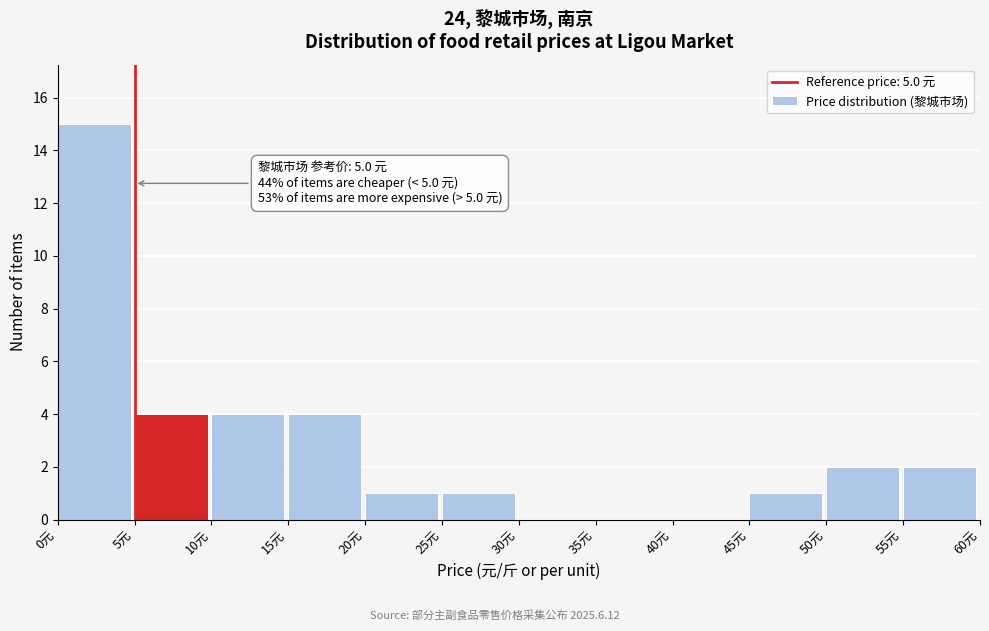

Over which range of the x-axis is the bar tallest?

0 to 5